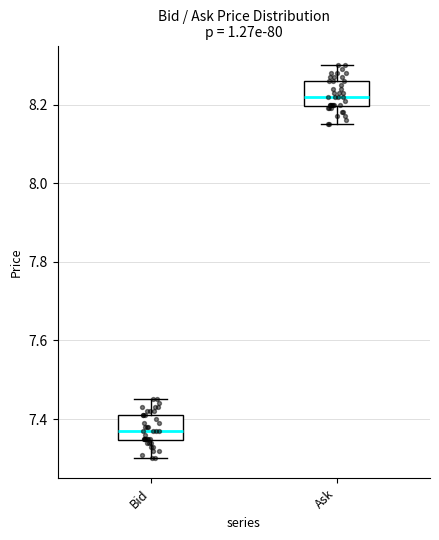

Where is the upper edge of the box for Bid on the y-axis? The values are not printed on the chart, so give them approximately, as read against the axis.

7.42